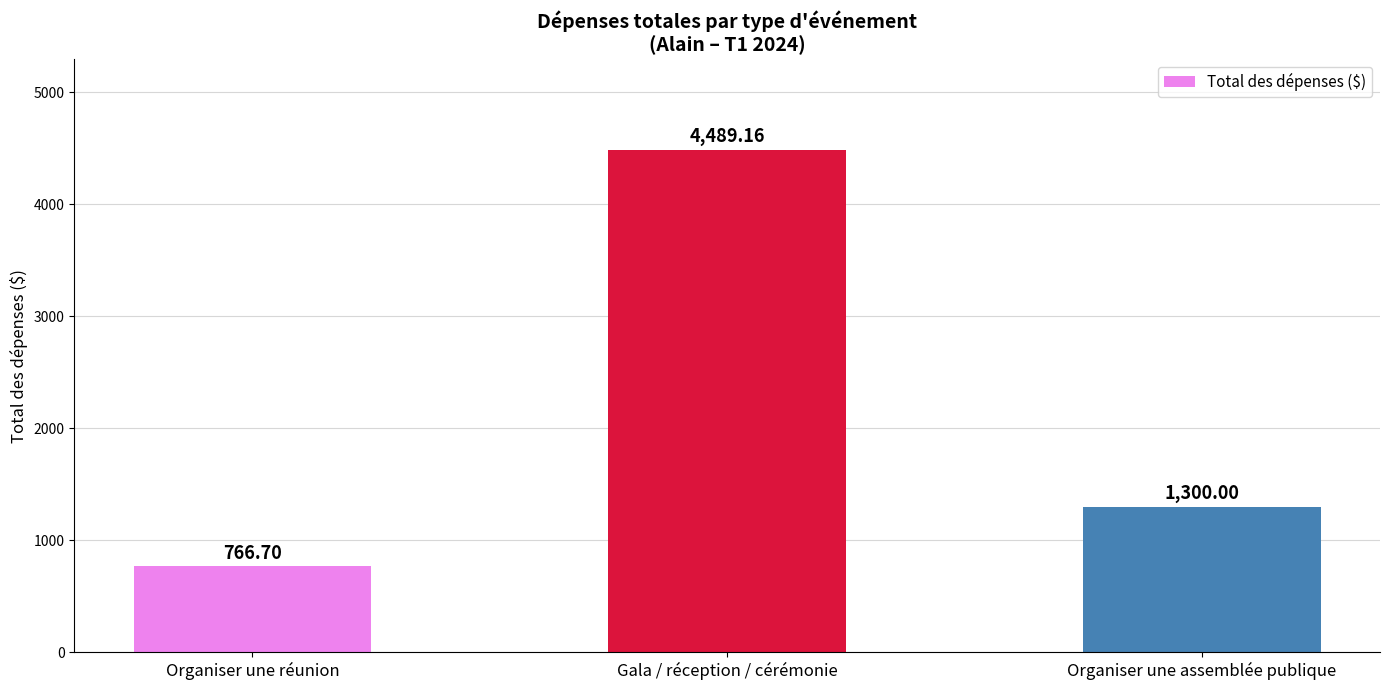

True or false: the data shows 1998.4 at Organiser une assemblée publique.

False